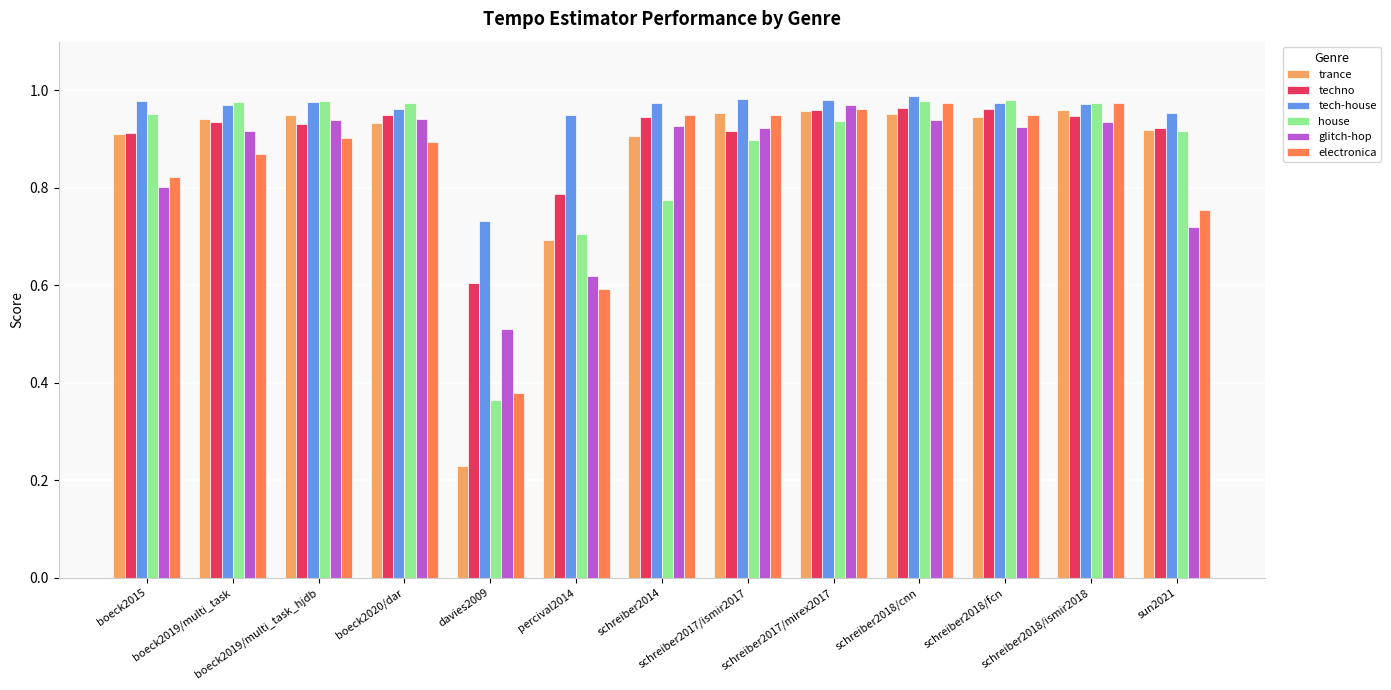

Which series has the largest total across all categories?

tech-house